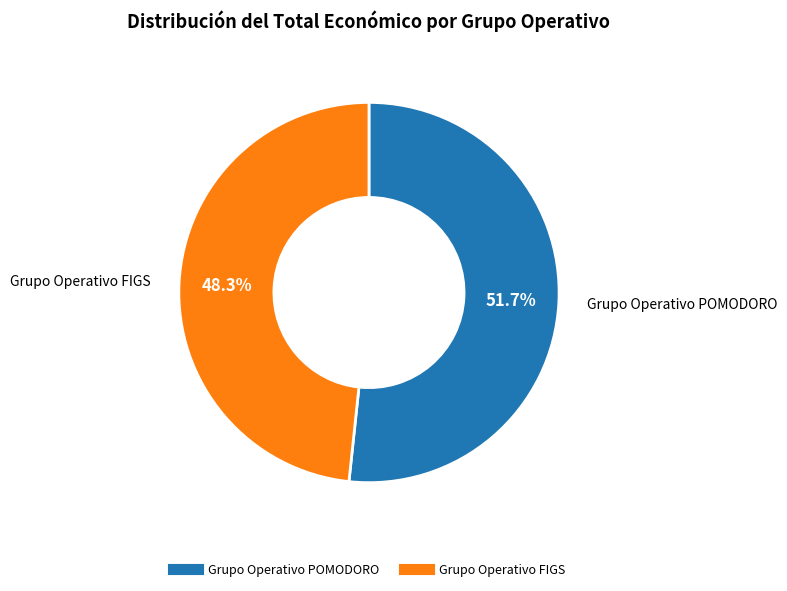

Combined, what portion of the pie is Grupo Operativo POMODORO and Grupo Operativo FIGS?

100.0%